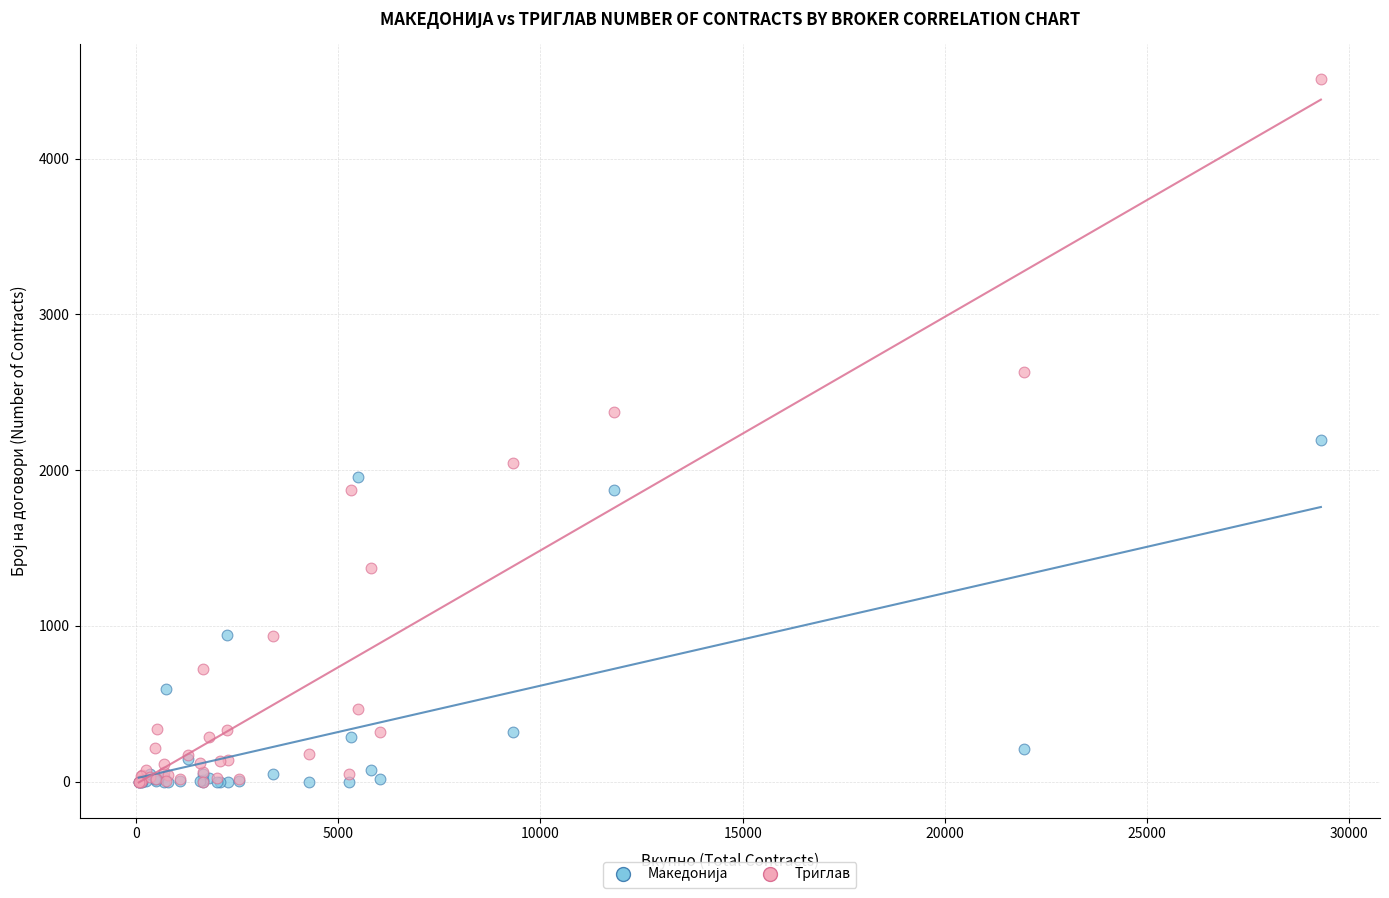

Which series has the largest Y range (max minus min)?

Триглав